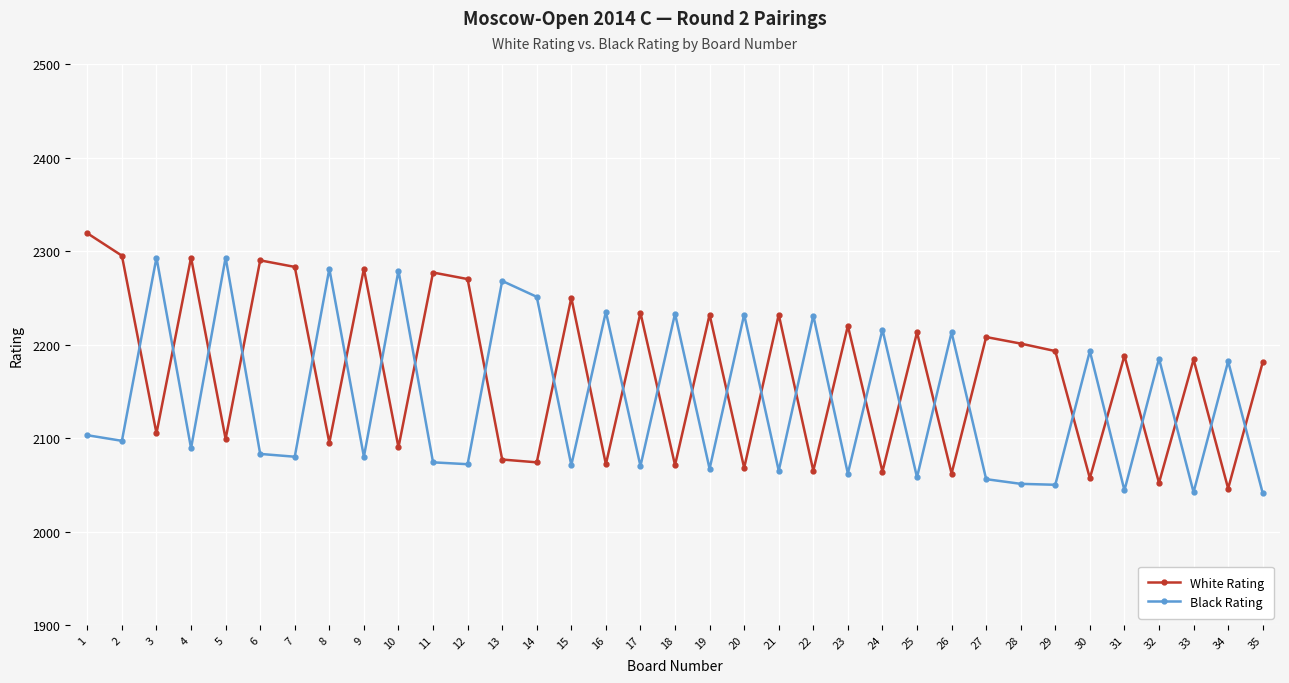

Is it true that White Rating equals 2046 at 34?

True